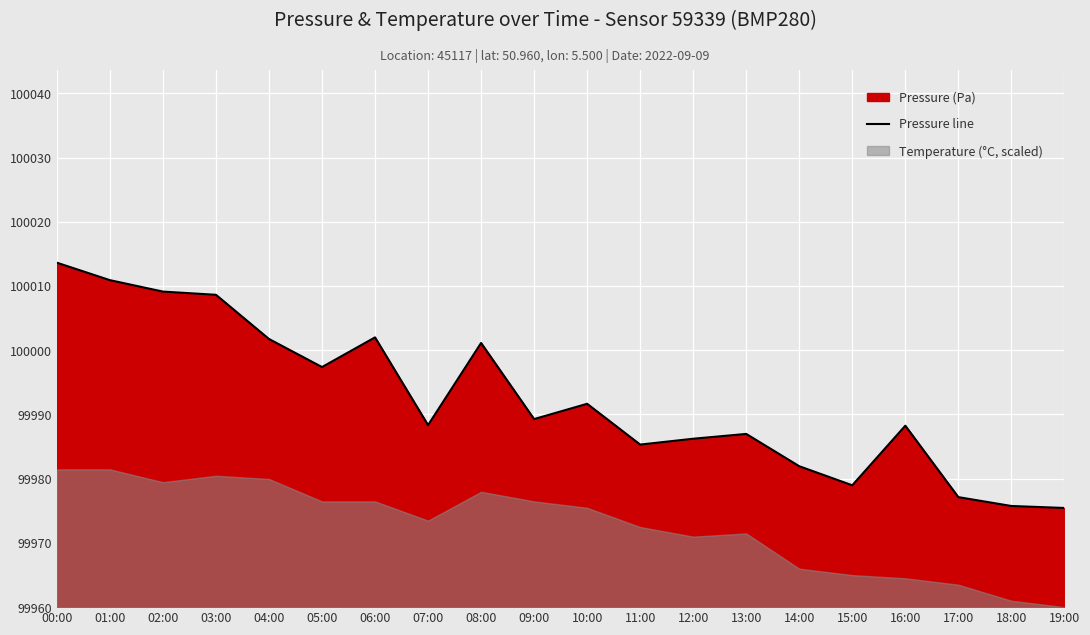

Which category has the lowest value across all series?

19:00